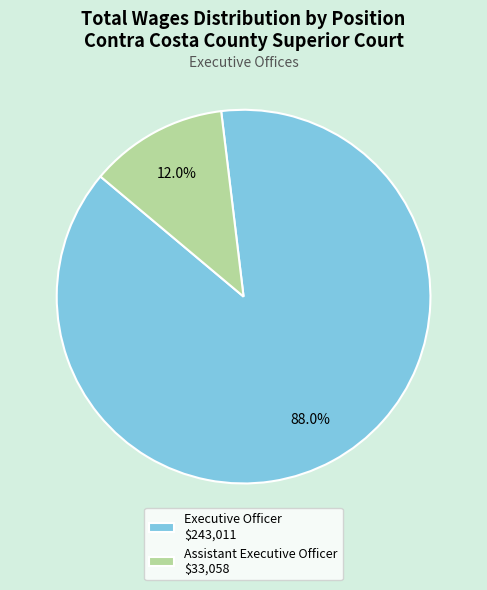

Is Executive Officer the majority of the pie?

Yes